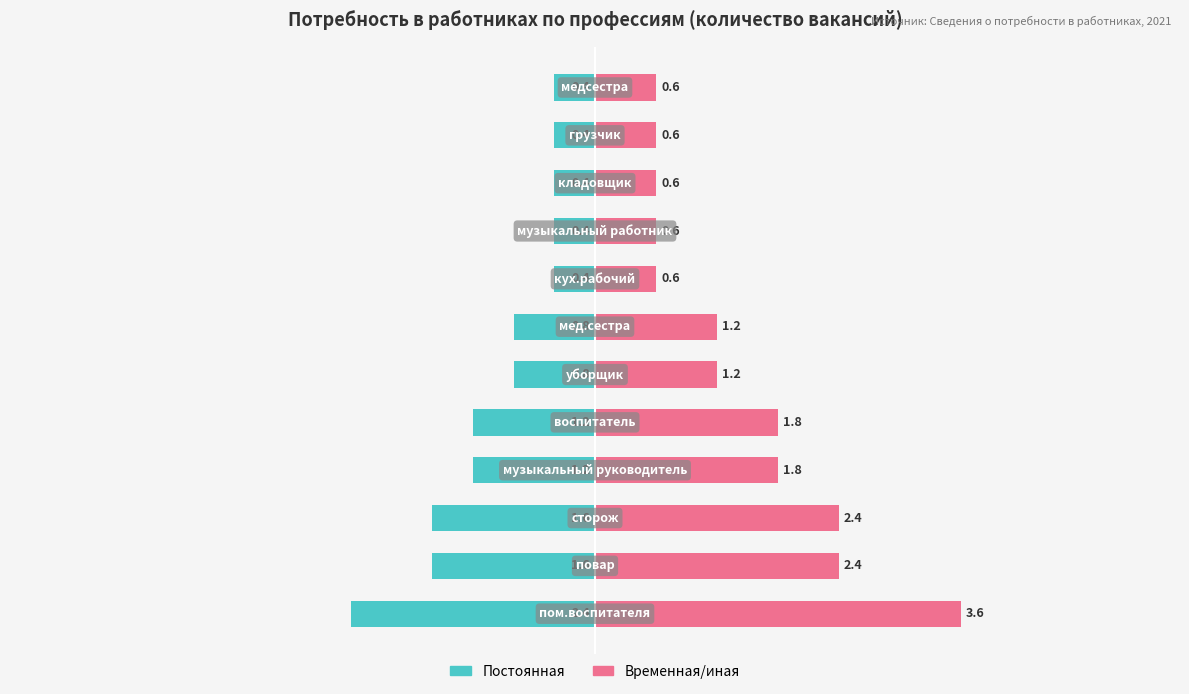

What are all the series names shown in the legend?

Постоянная, Временная/иная